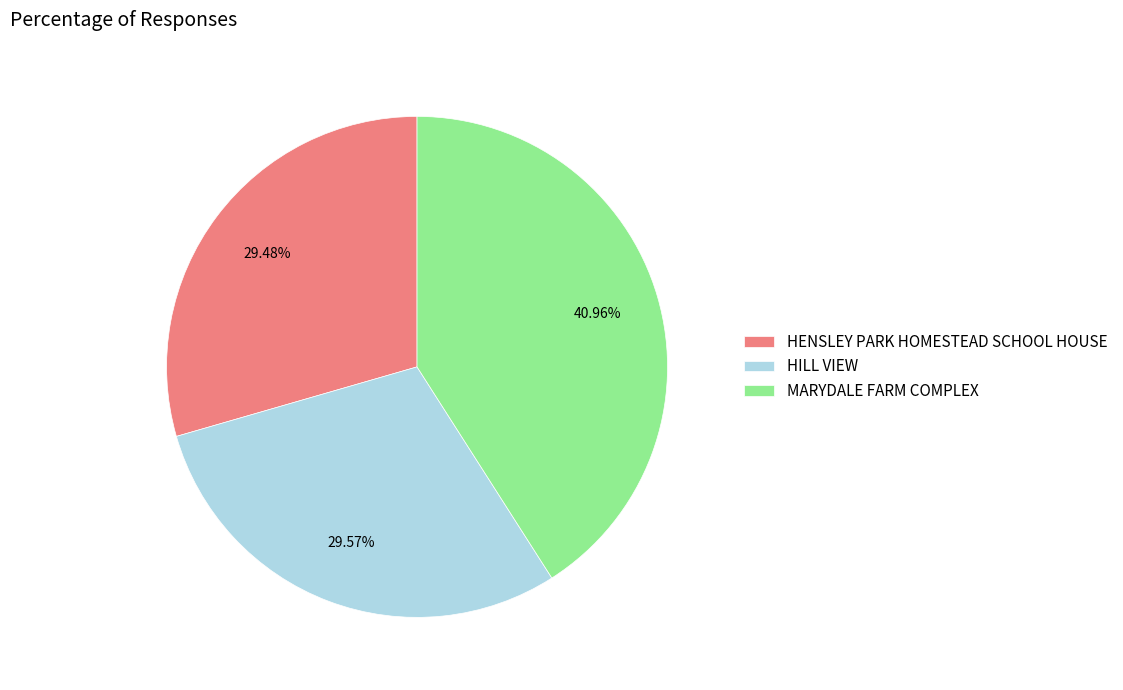

True or false: HILL VIEW accounts for 30% of the total.

True